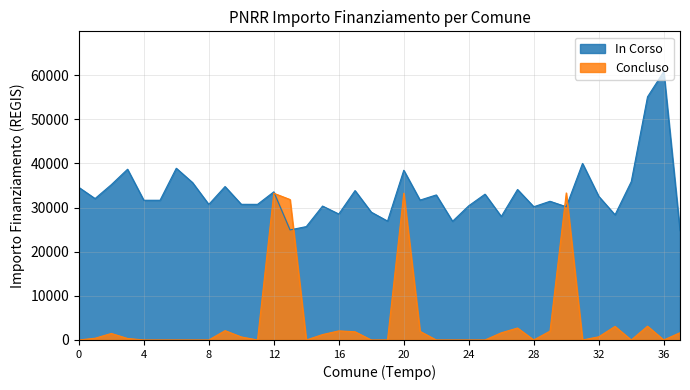

Which series has the largest total across all categories?

In Corso